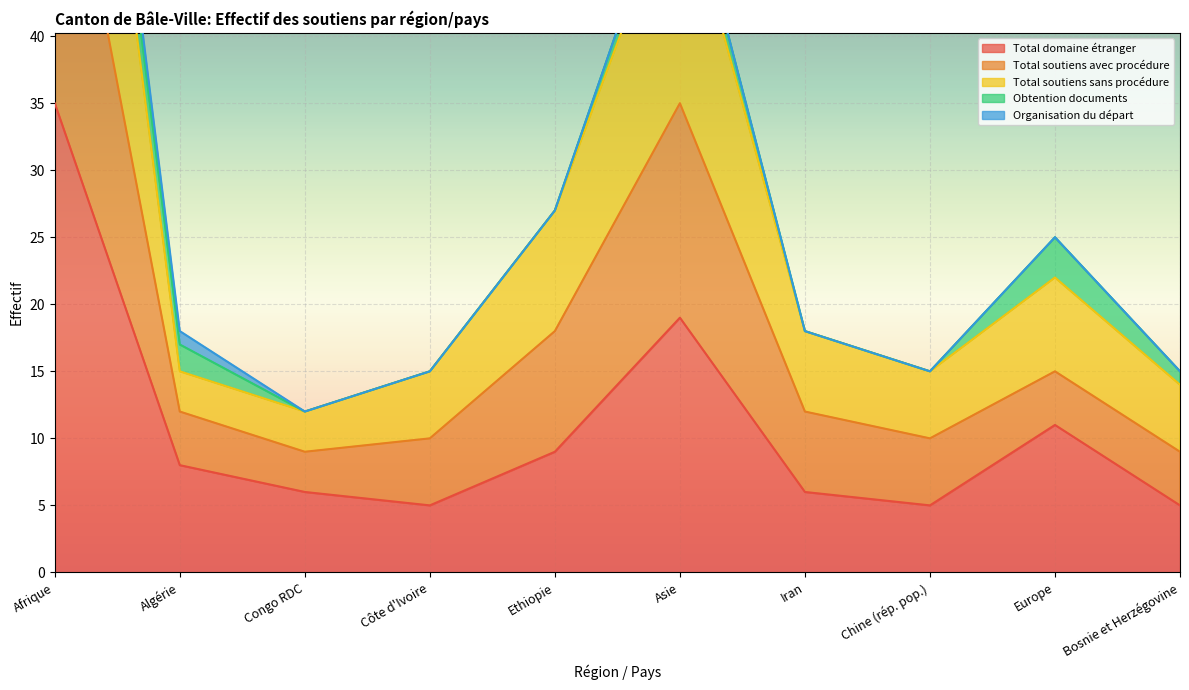

Where is Total soutiens avec procédure nearest to the value 50?

Asie